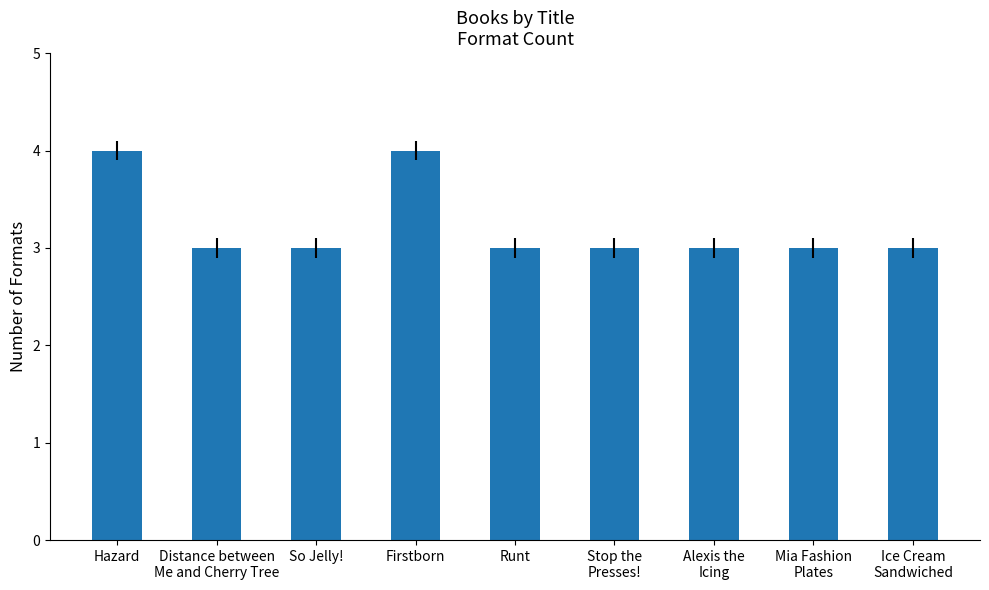

What value does the data have at Alexis the
Icing?

3